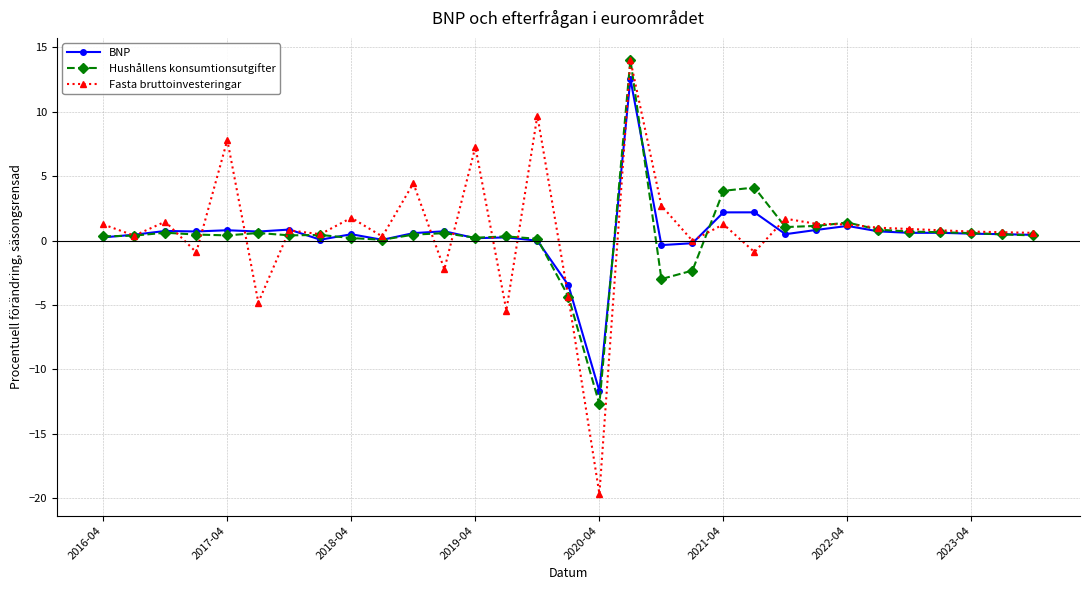

What is the value of the BNP point at the 10th from the left?

0.1